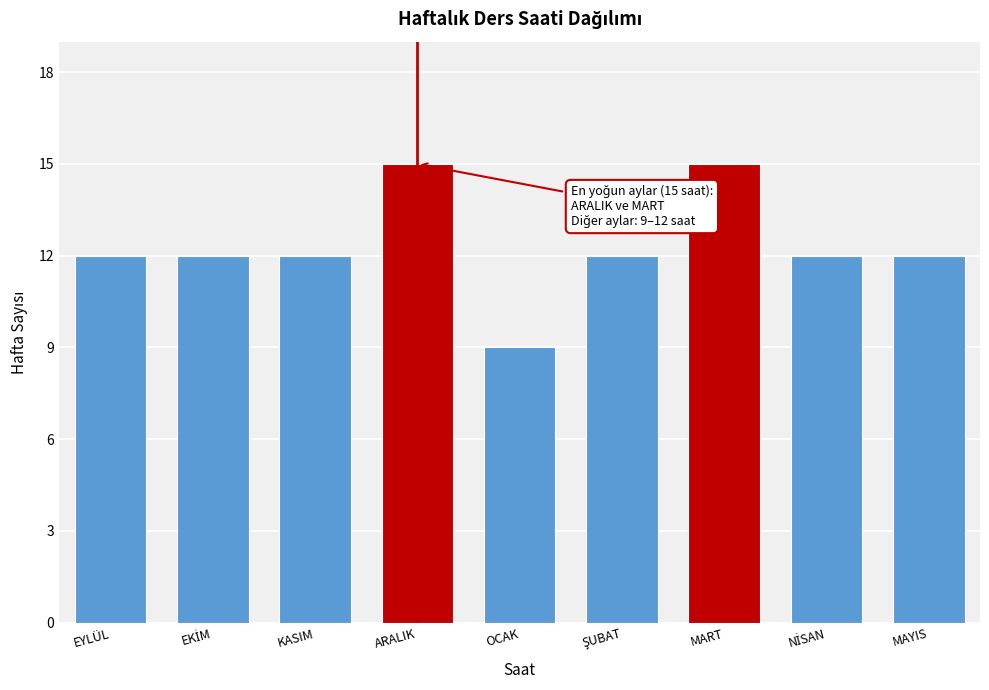

Reading right to left, extract all data points from this chart.

12	12	15	12	9	15	12	12	12